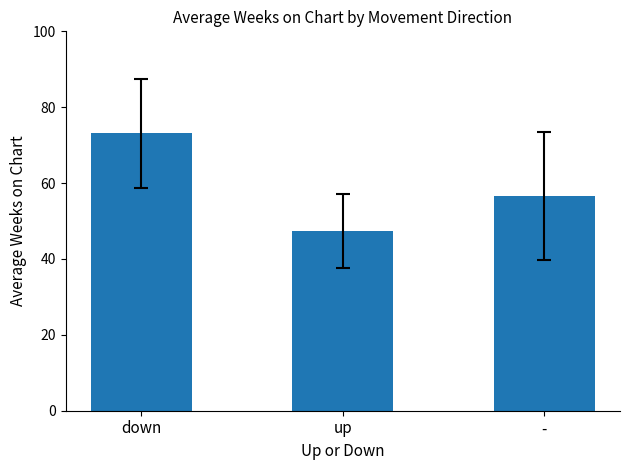

The chart shows a value of 56.6 at -. True or false?

True